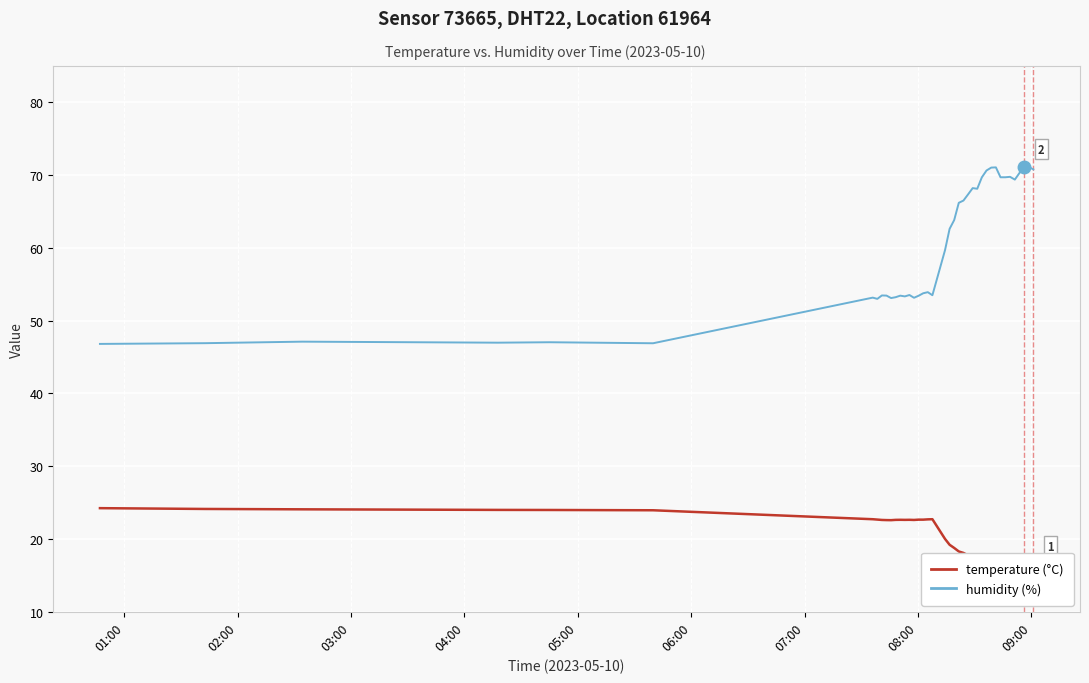

Where does the temperature series first go above 22?

01:00